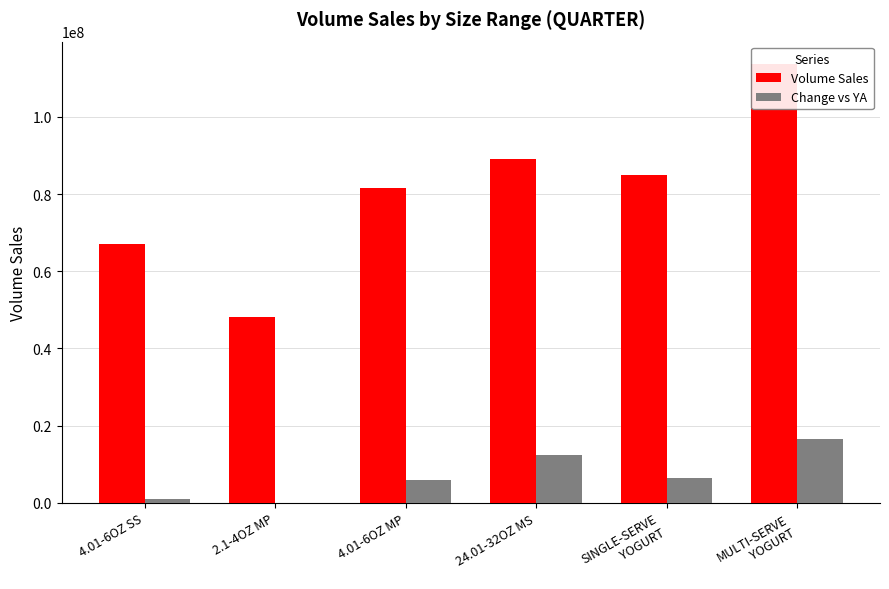

True or false: Volume Sales has a value of 66981489.0 at 4.01-6OZ SS.

True